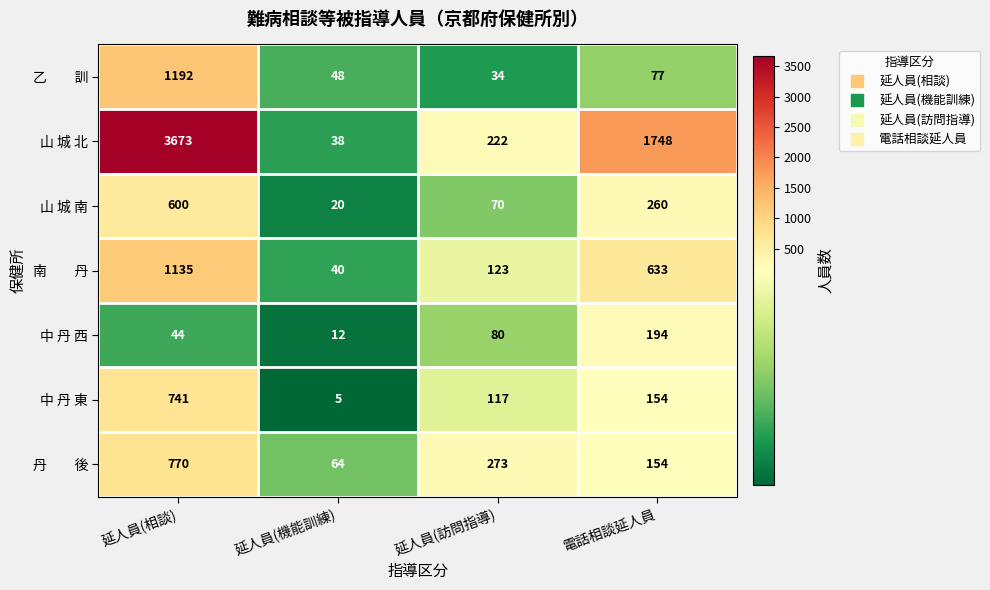

What is the spread (max minus min) of values at 電話相談延人員?

1671